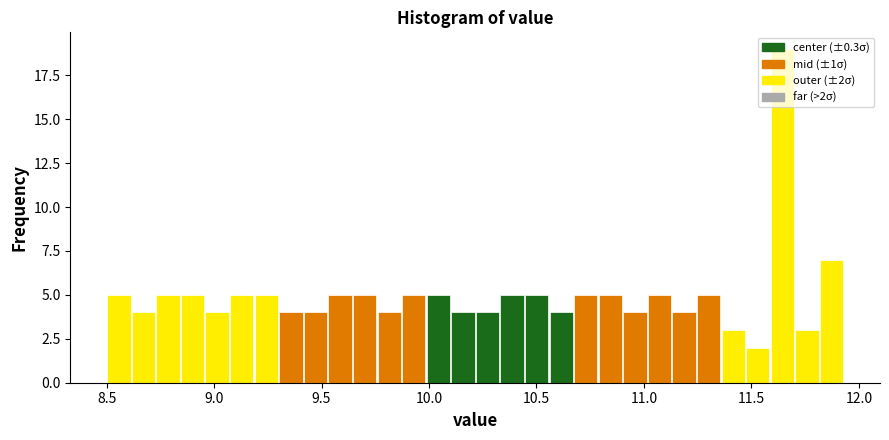

Around what value on the x-axis is the tallest bar? Give the approximate position of its centre, as read against the axis.

11.65